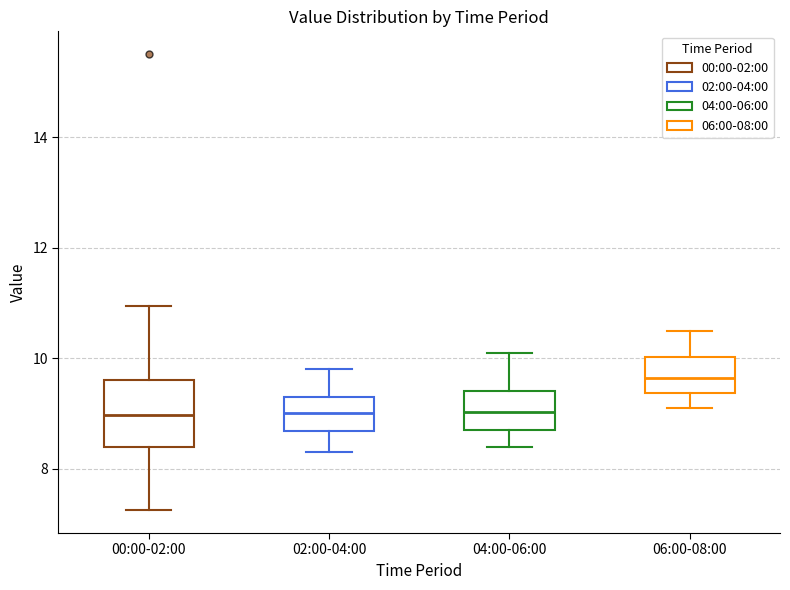

Reading left to right, transcribe this box plot: for each box, give where its median line is, the range the box spans, and where its two whiskers end, as read against the y-axis. The values are not printed on the chart, so give them approximately, as read against the axis.

00:00-02:00: median 9.0, box 8.4 to 9.6, whiskers 7.2 to 11.0
02:00-04:00: median 9.0, box 8.6 to 9.4, whiskers 8.4 to 9.8
04:00-06:00: median 9.0, box 8.8 to 9.4, whiskers 8.4 to 10.2
06:00-08:00: median 9.6, box 9.4 to 10.0, whiskers 9.2 to 10.6